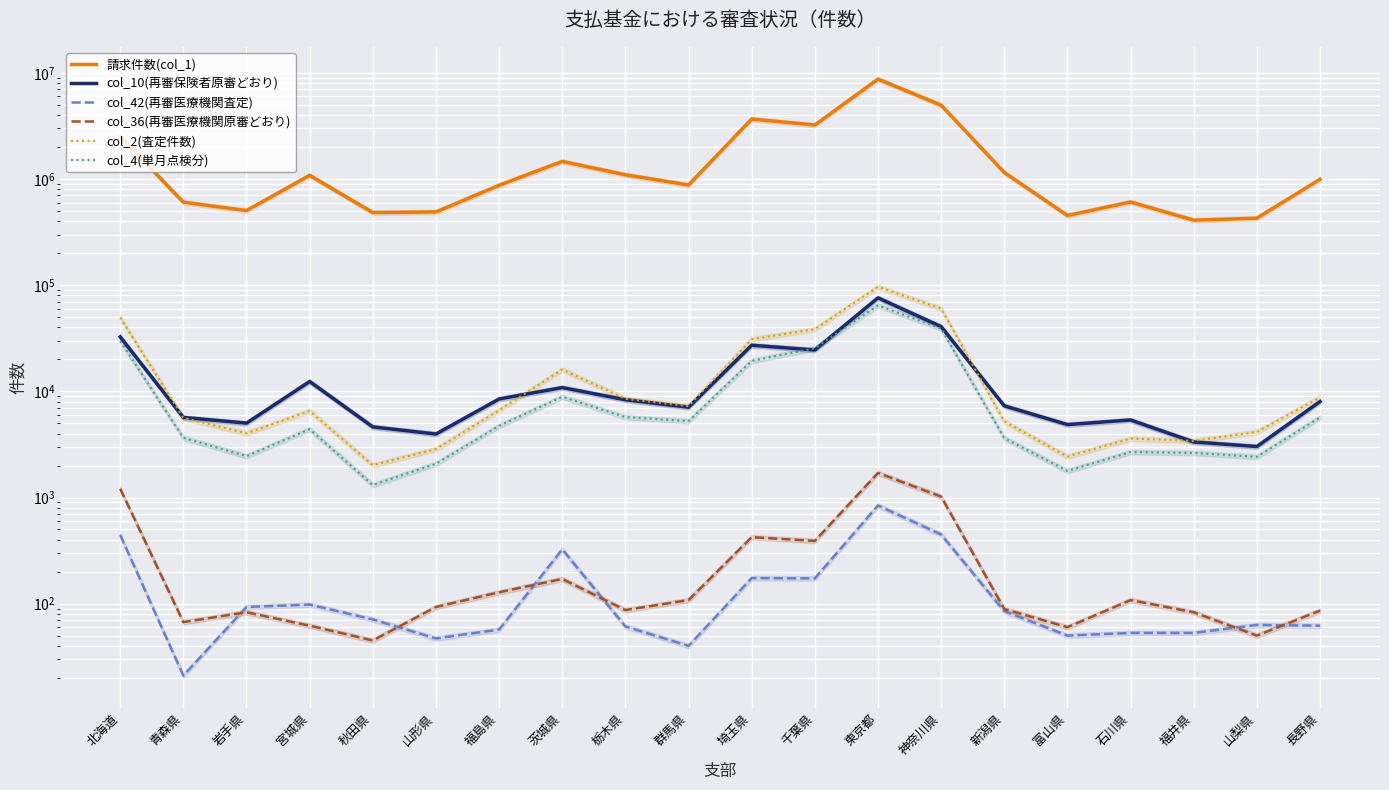

What is the difference between the maximum and minimum values in the col_4(単月点検分) series?

63220